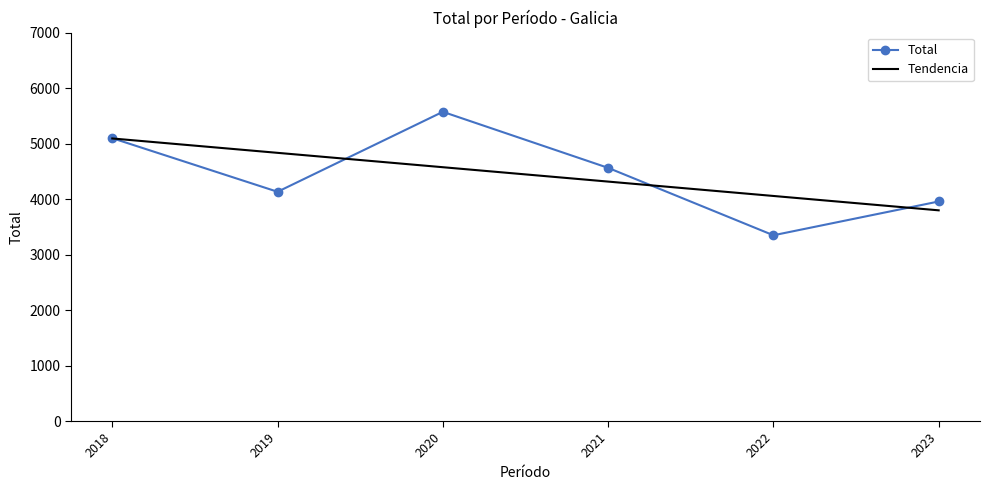

True or false: Total has a value of 1800.4 at 2023.

False